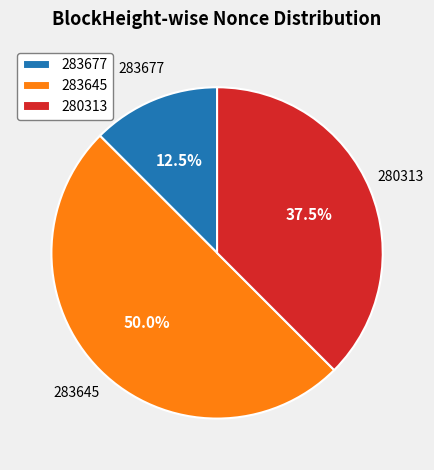

Combined, what portion of the pie is 283645 and 283677?

62.5%